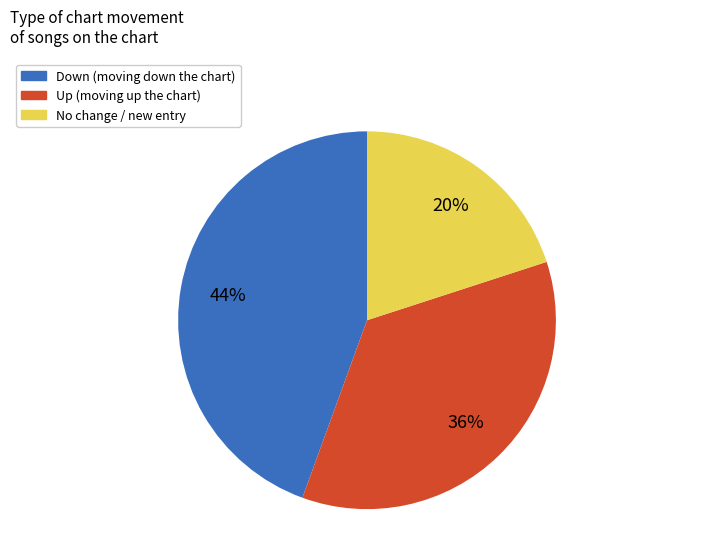

Is there any slice that represents more than half of the pie?

No